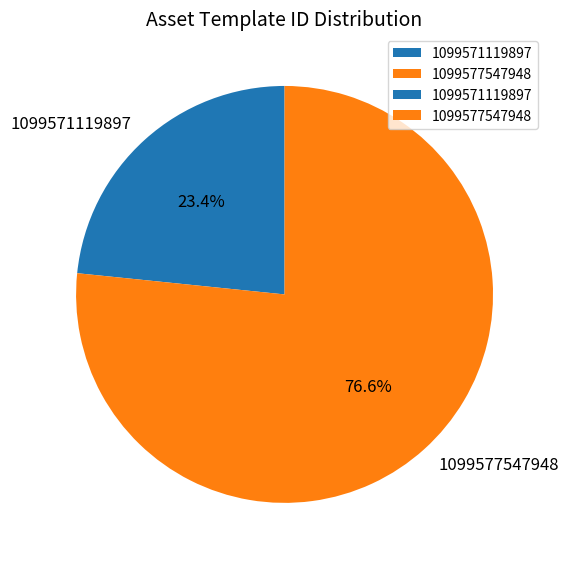

Which category has the smallest portion of the pie?

1099571119897